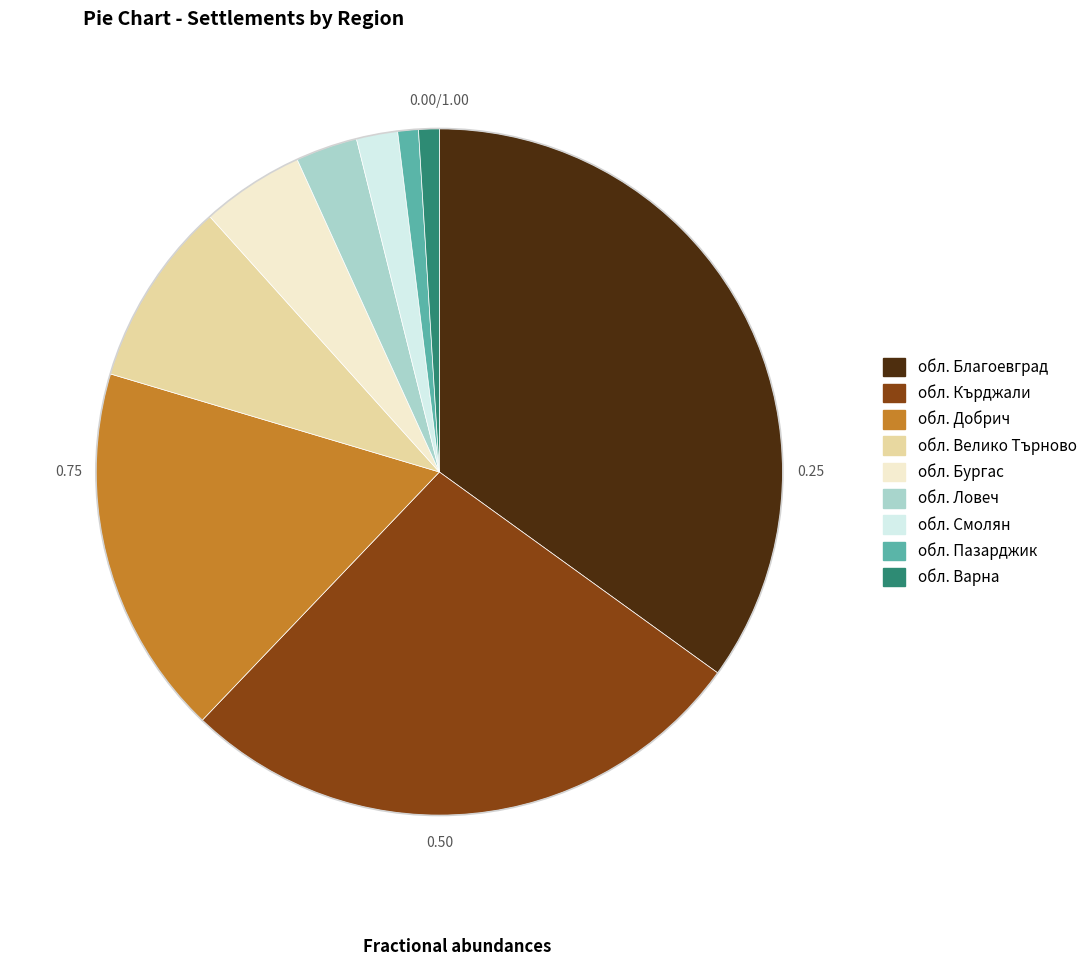

Count the number of slices in the pie.

9